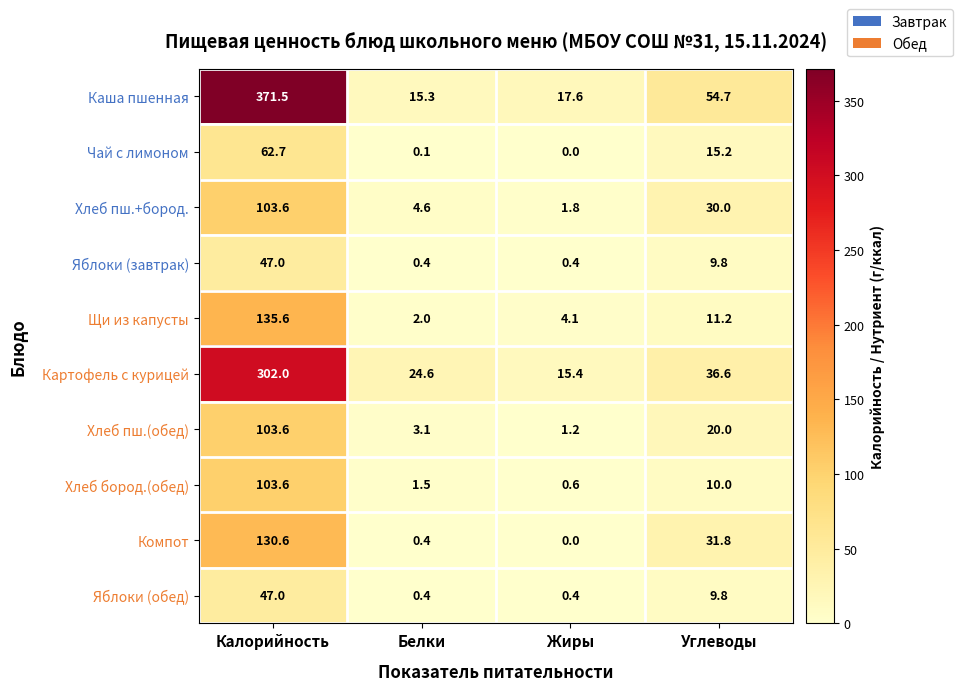

At which label does Компот first exceed 31?

Калорийность